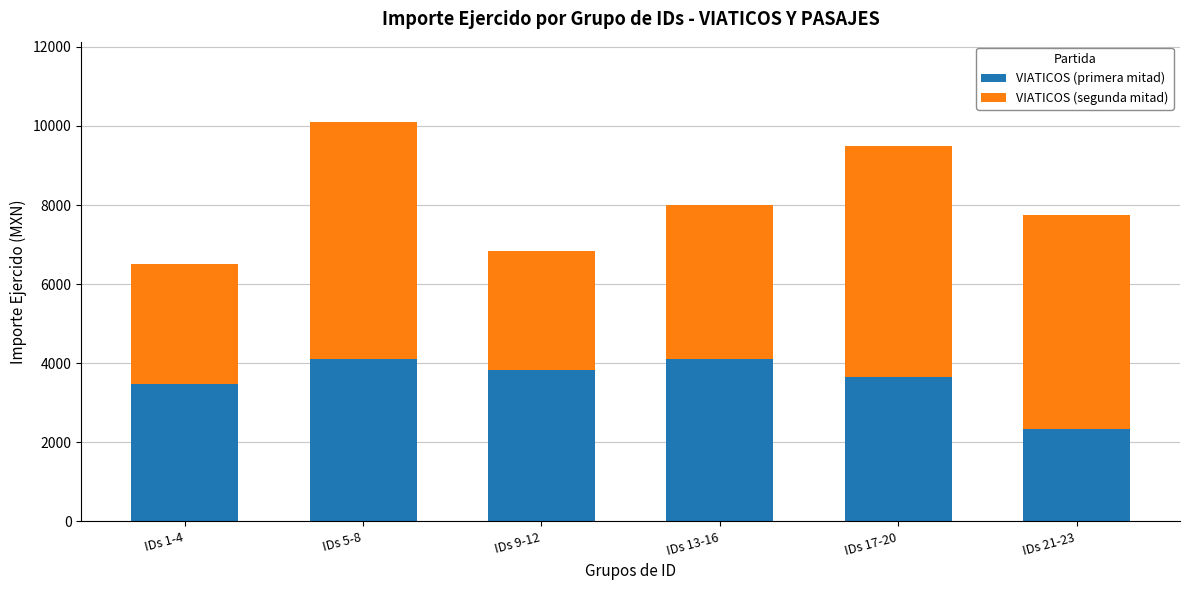

What is the difference between the maximum and minimum values in the VIATICOS (primera mitad) series?

1760.0